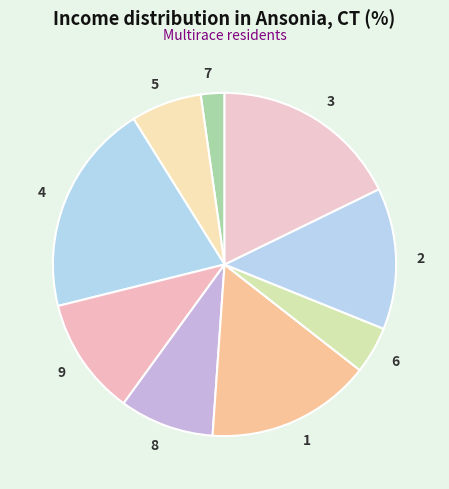

Combined, do 4 and 1 account for over 50%?

No